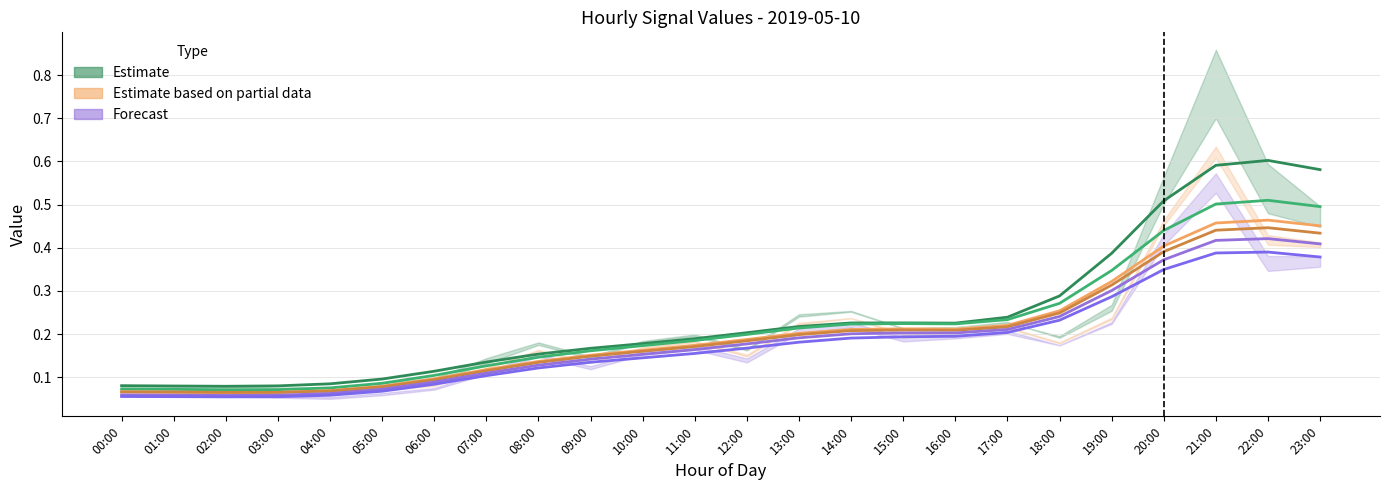

What is the difference between the maximum and minimum values in the Estimate (col_4) series?

0.5